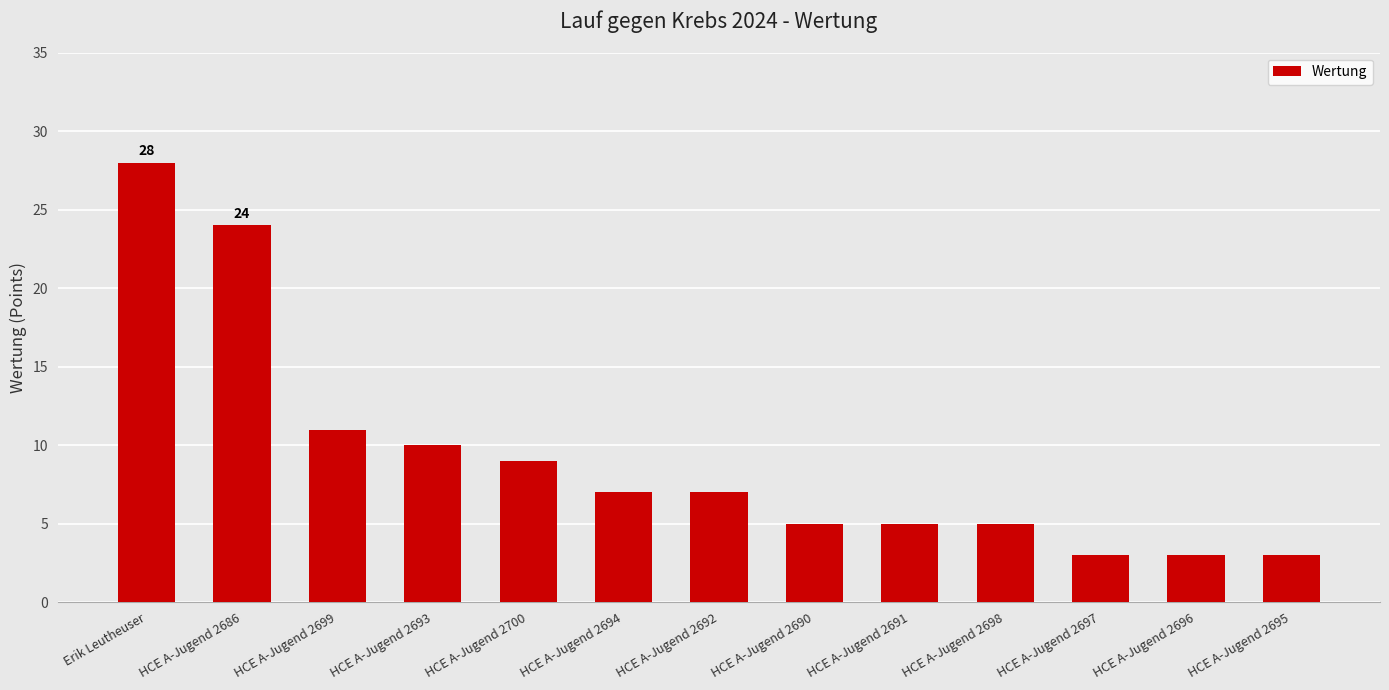

How many bars are there in total?

13